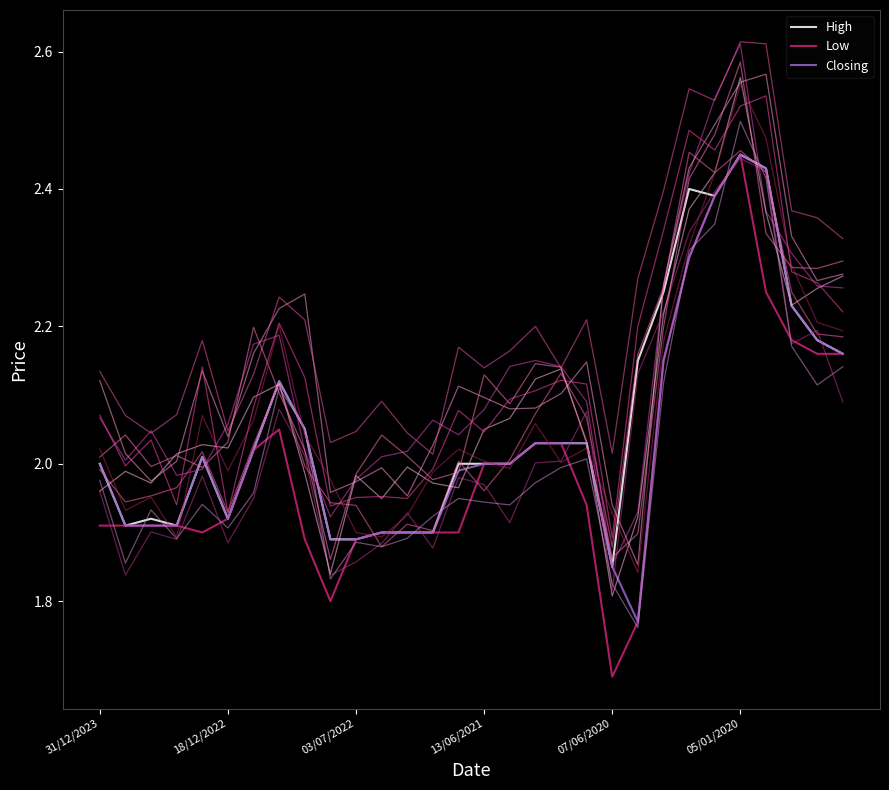

Reading left to right, list all the values displayed in this chart.

High: 2.0	1.9	1.9	1.9	2.0	1.9	2.0	2.1	2.0	1.9	1.9	1.9	1.9	1.9	2.0	2.0	2.0	2.0	2.0	2.0	1.9	2.1	2.2	2.4	2.4	2.5	2.4	2.2	2.2	2.2
Low: 1.9	1.9	1.9	1.9	1.9	1.9	2.0	2.0	1.9	1.8	1.9	1.9	1.9	1.9	1.9	2.0	2.0	2.0	2.0	1.9	1.7	1.8	2.1	2.3	2.4	2.5	2.2	2.2	2.2	2.2
Closing: 2.0	1.9	1.9	1.9	2.0	1.9	2.0	2.1	2.0	1.9	1.9	1.9	1.9	1.9	2.0	2.0	2.0	2.0	2.0	2.0	1.9	1.8	2.1	2.3	2.4	2.5	2.4	2.2	2.2	2.2